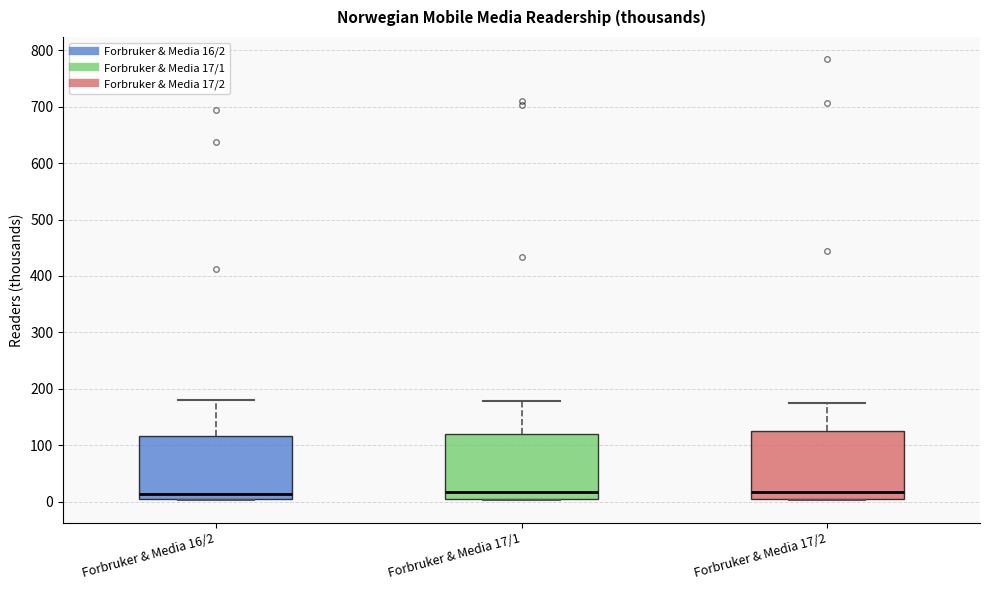

Reading left to right, transcribe this box plot: for each box, give where its median line is, the range the box spans, and where its two whiskers end, as read against the y-axis. The values are not printed on the chart, so give them approximately, as read against the axis.

Forbruker & Media 16/2: median 10, box 0 to 120, whiskers 0 to 180
Forbruker & Media 17/1: median 20, box 0 to 120, whiskers 0 to 180
Forbruker & Media 17/2: median 20, box 10 to 120, whiskers 0 to 170